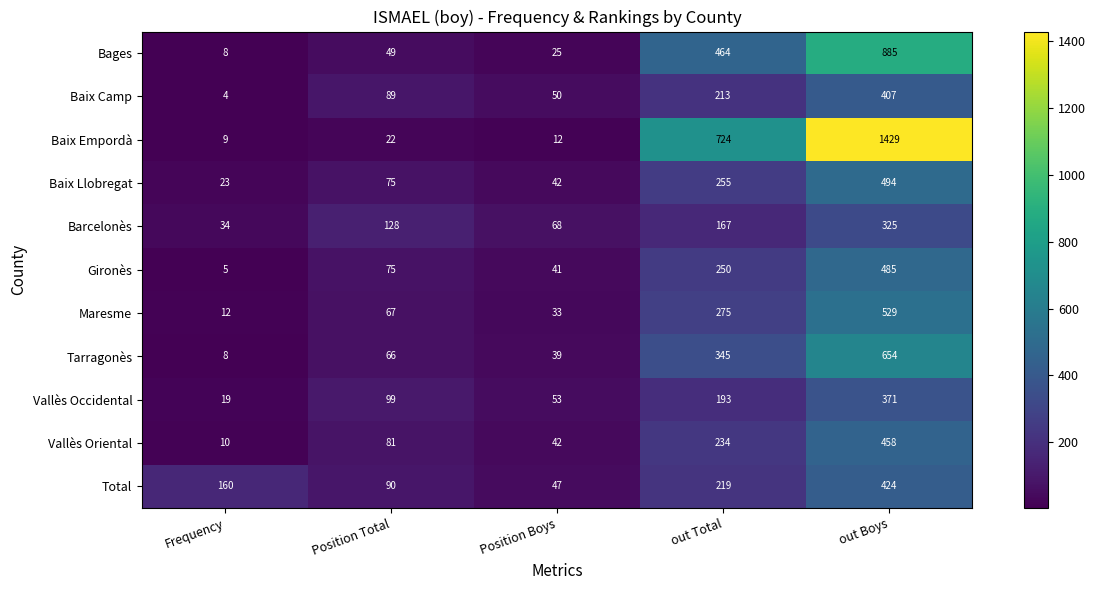

What is the difference between the Baix Camp values at out Boys and Frequency?

403